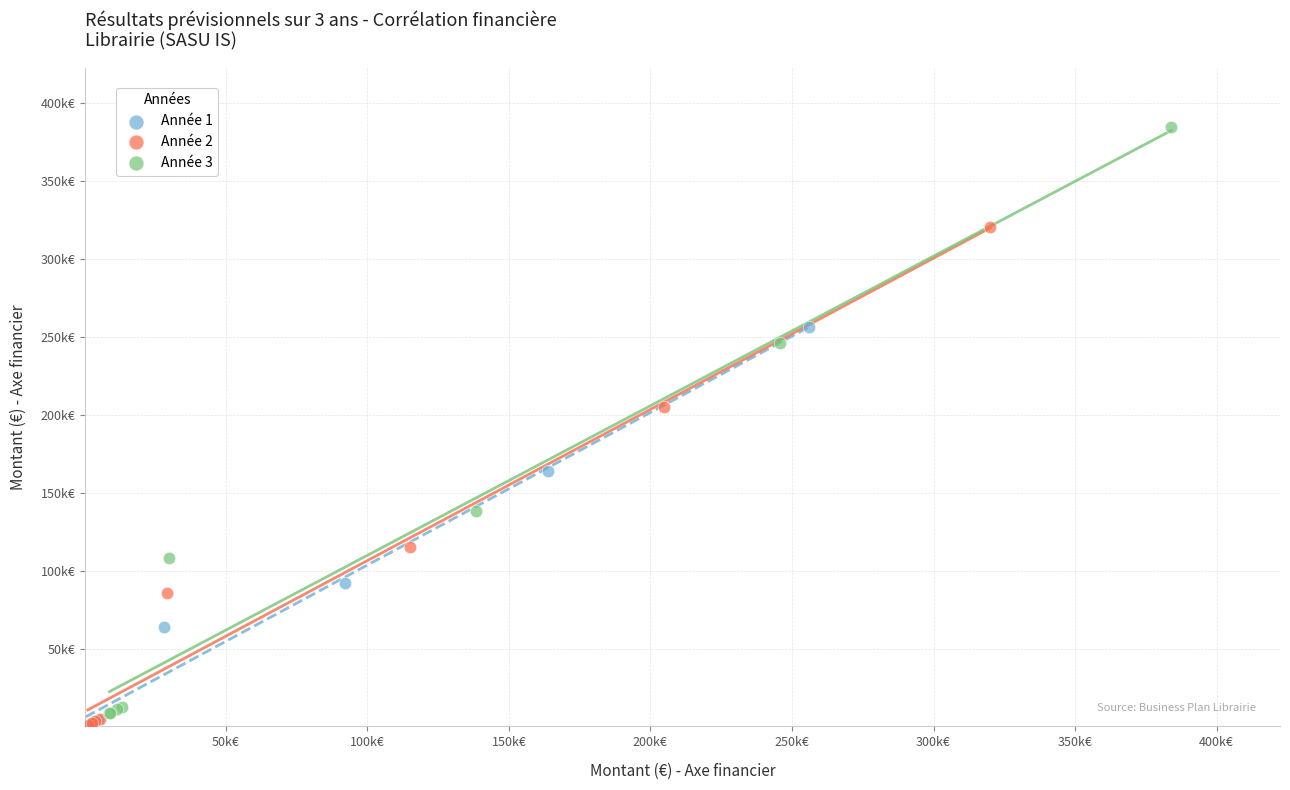

What are all the series names shown in the legend?

Année 1, Année 2, Année 3